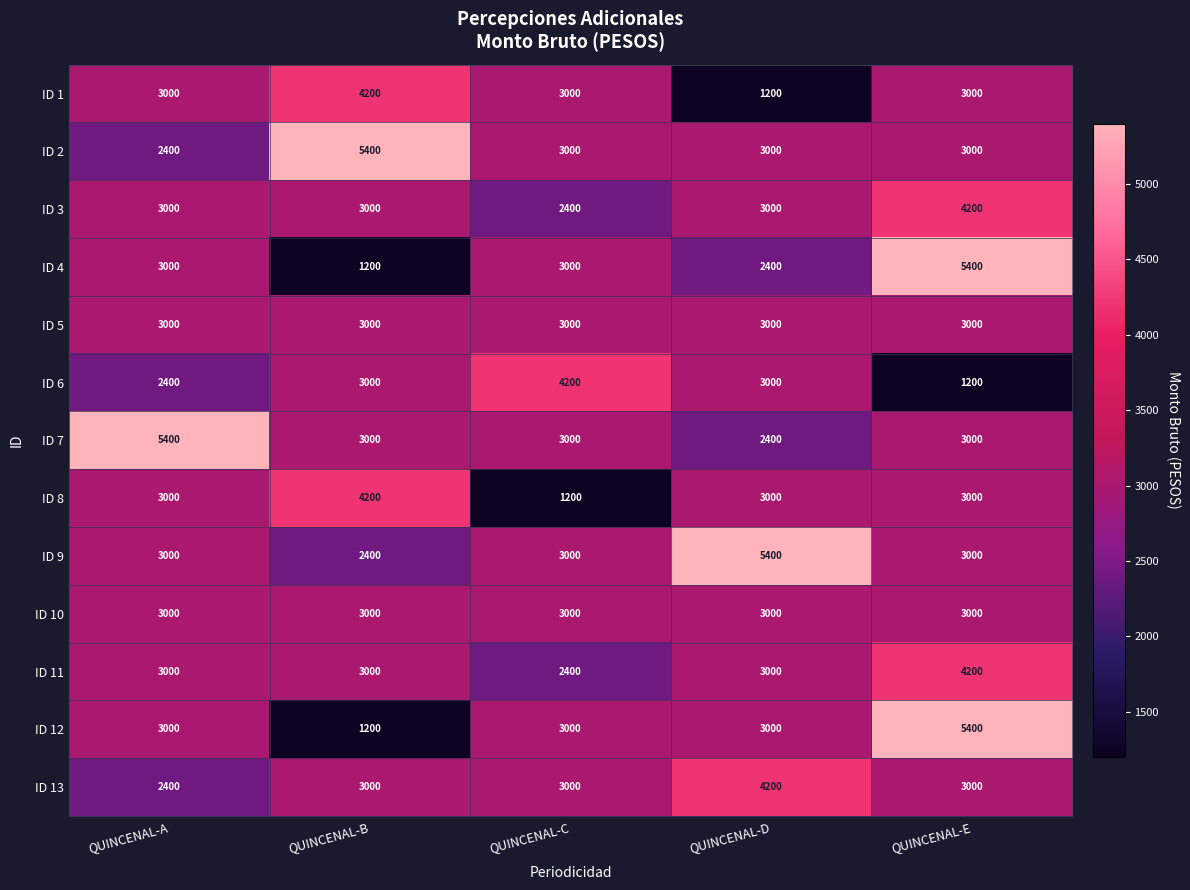

What is the sum of all ID 6 values?

13800